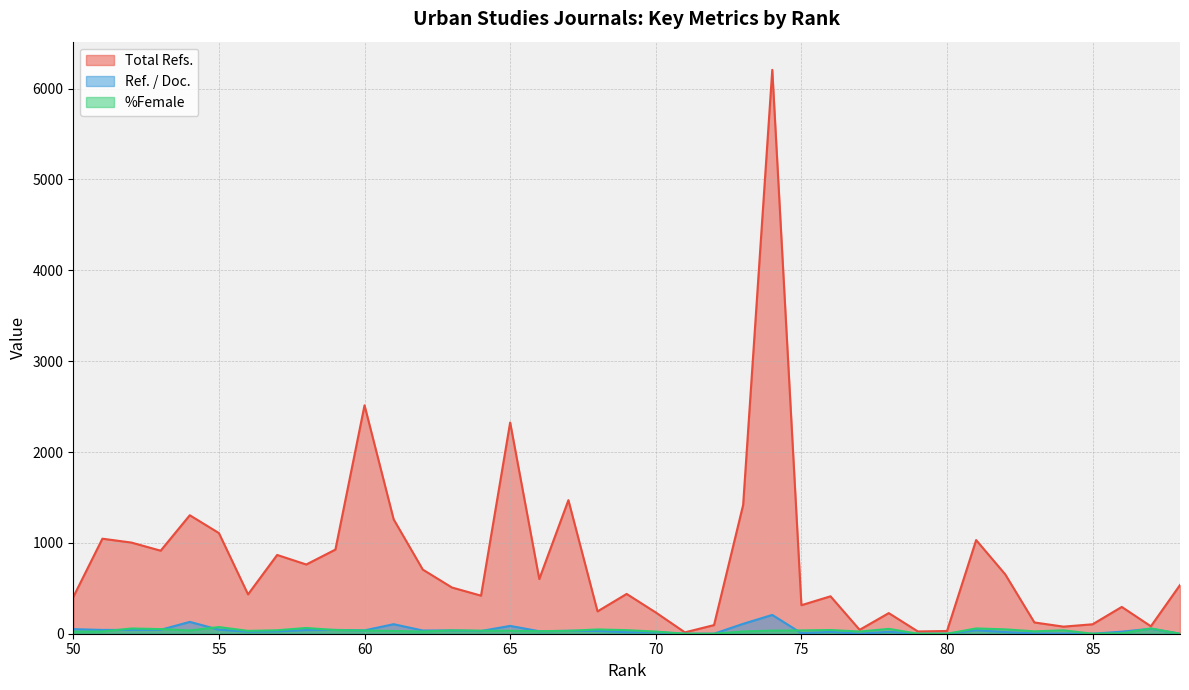

At which category does the chart reach its peak across all series?

74